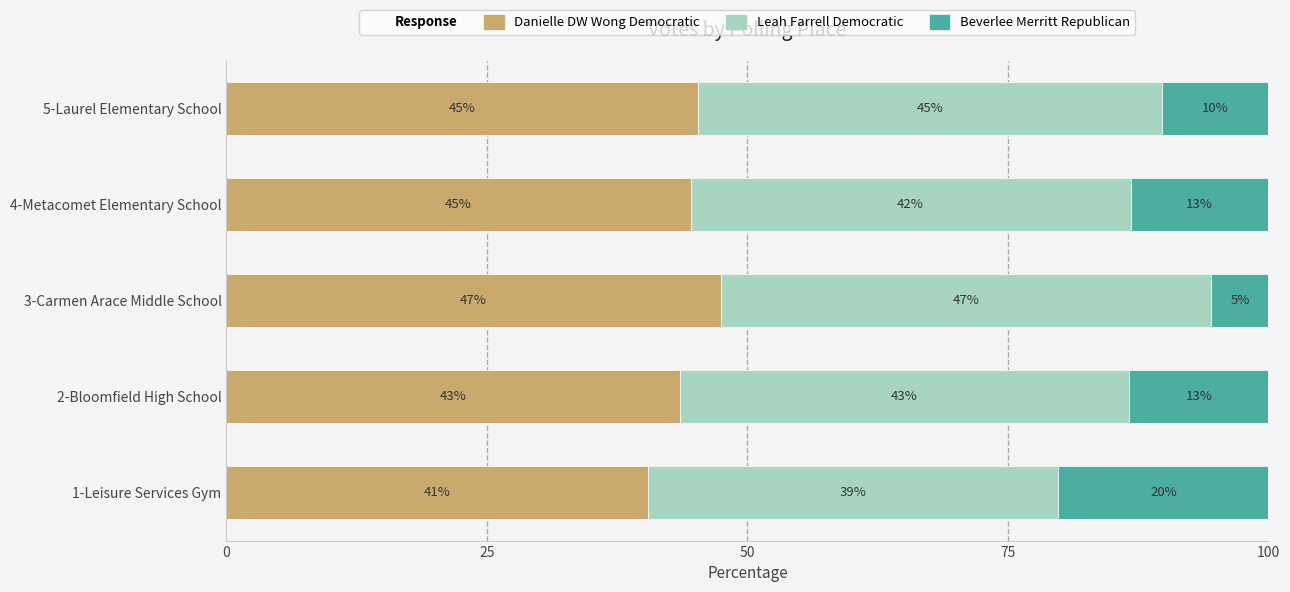

Reading left to right, what are all the values shown in this chart?

Danielle DW Wong Democratic: 40.5	43.5	47.4	44.6	45.2
Leah Farrell Democratic: 39.4	43.1	47.1	42.2	44.6
Beverlee Merritt Republican: 20.1	13.4	5.5	13.2	10.2